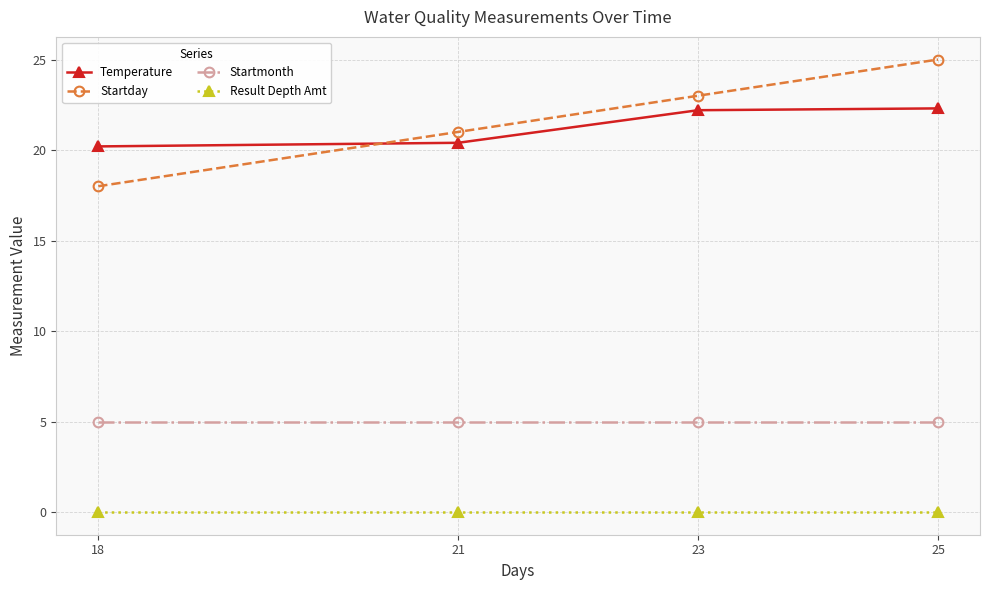

The Temperature series shows 9.7 at 18. True or false?

False